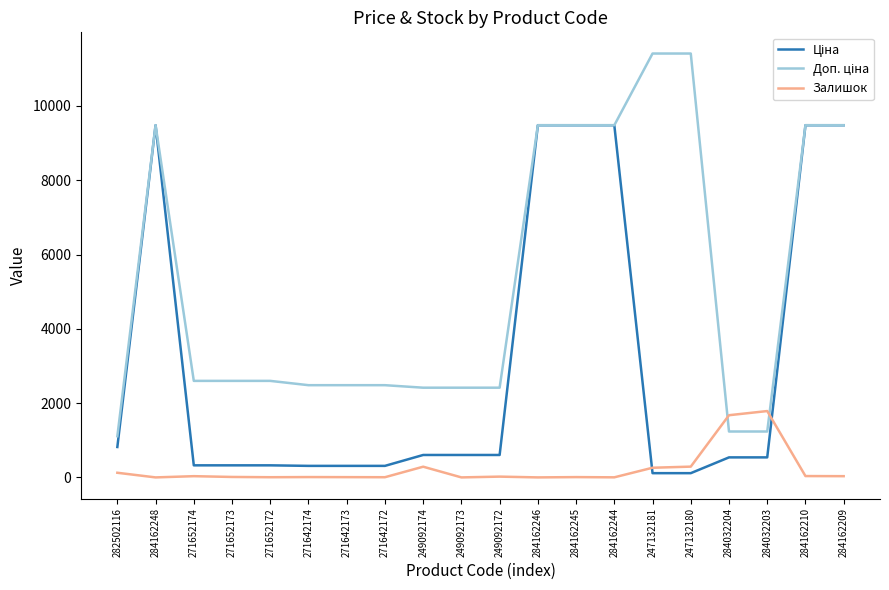

What is the difference between the highest and lowest values at 284032204?

1135.0